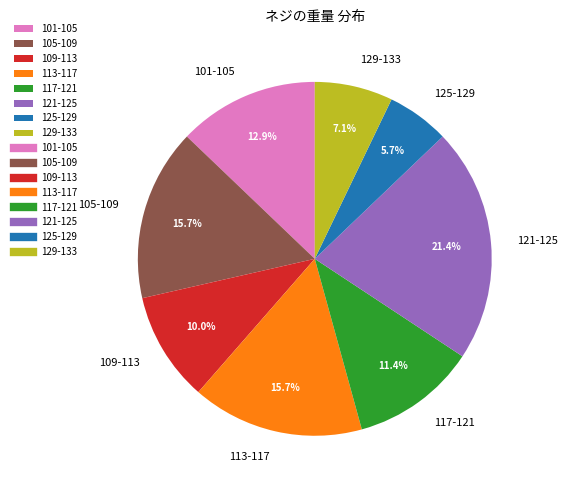

Does 105-109 account for over 50% of the chart?

No